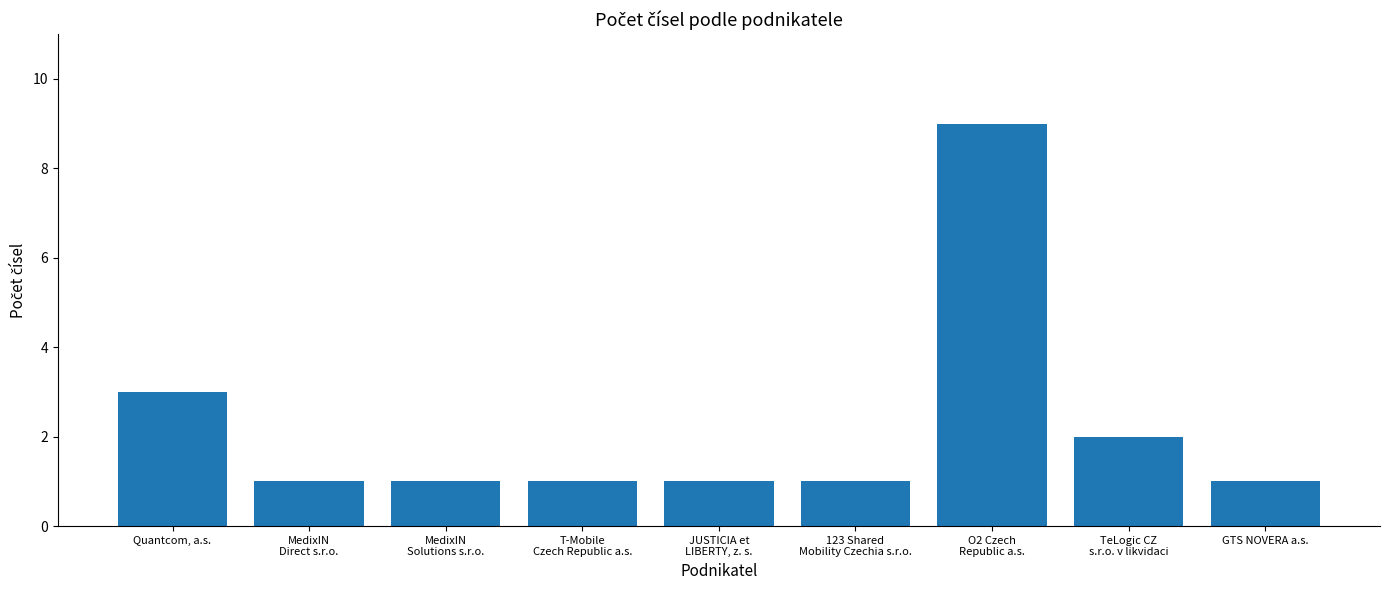

Count the values in the range 1 to 2.

7